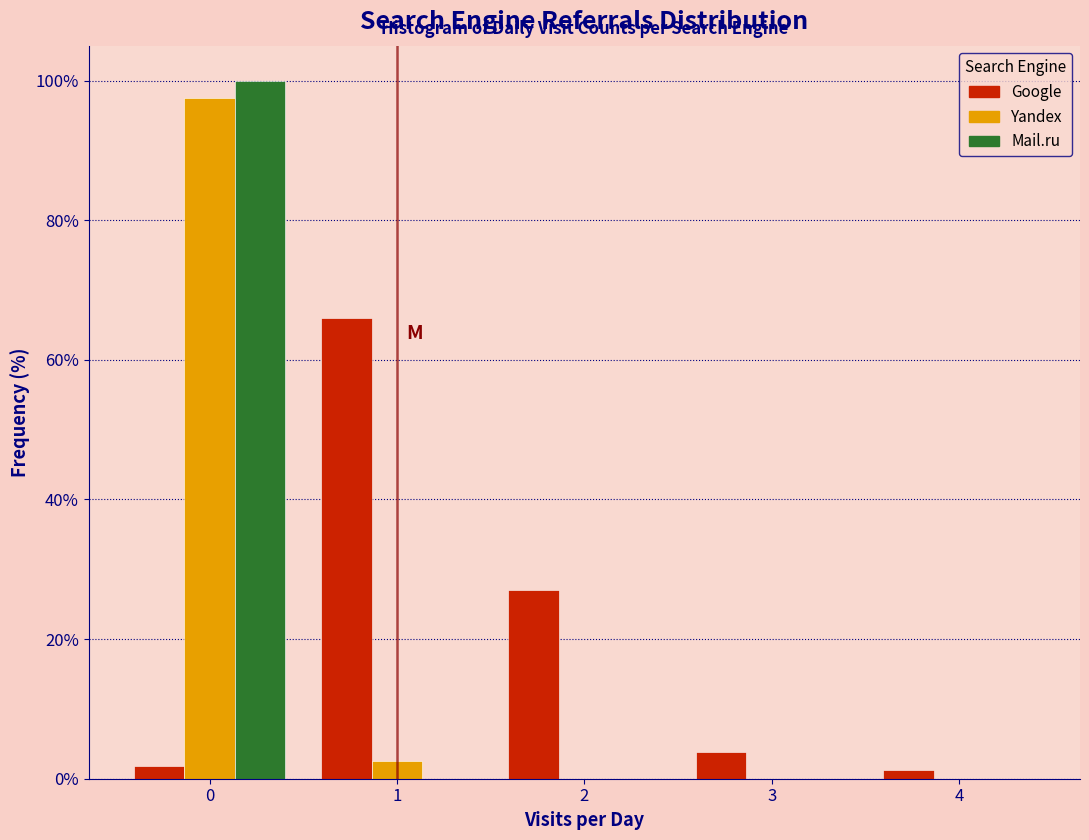

Reading left to right, list every range on the x-axis with the height of the bar of each series over it. The values are not printed on the chart, so give them approximately, as read against the axis.

-0.5 to 0.5: Google=under 2	Yandex=98	Mail.ru=100
0.5 to 1.5: Google=66	Yandex=2	Mail.ru=0
1.5 to 2.5: Google=28	Yandex=0	Mail.ru=0
2.5 to 3.5: Google=4	Yandex=0	Mail.ru=0
3.5 to 4.5: Google=under 2	Yandex=0	Mail.ru=0